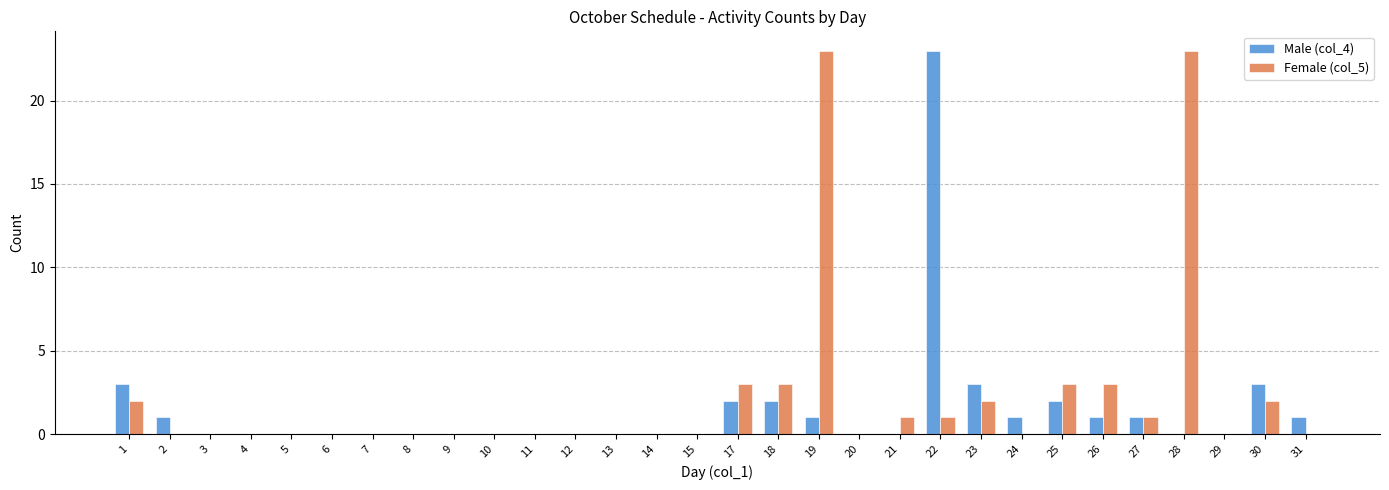

The value of Female (col_5) at 23 is 2. True or false?

True